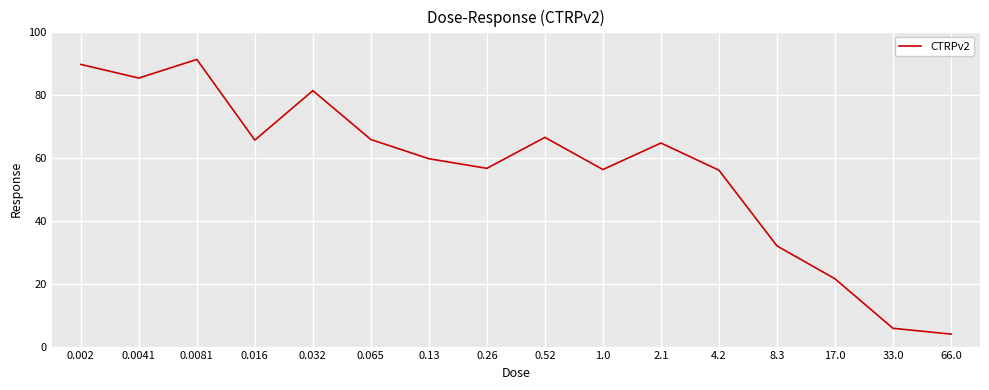

What position from the left is 0.016?

4